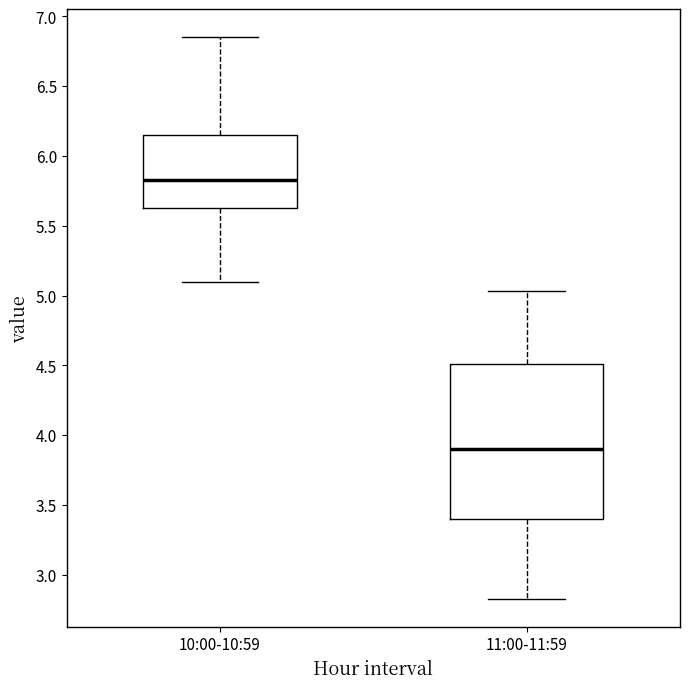

Reading left to right, transcribe this box plot: for each box, give where its median line is, the range the box spans, and where its two whiskers end, as read against the y-axis. The values are not printed on the chart, so give them approximately, as read against the axis.

10:00-10:59: median 5.85, box 5.65 to 6.15, whiskers 5.10 to 6.85
11:00-11:59: median 3.90, box 3.40 to 4.50, whiskers 2.85 to 5.05